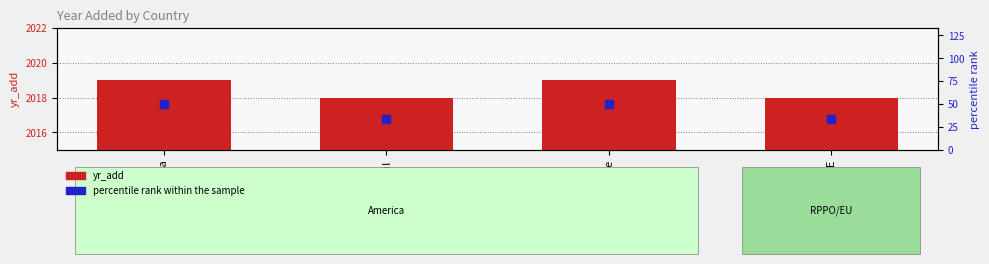

Which series has the largest total across all categories?

yr_add